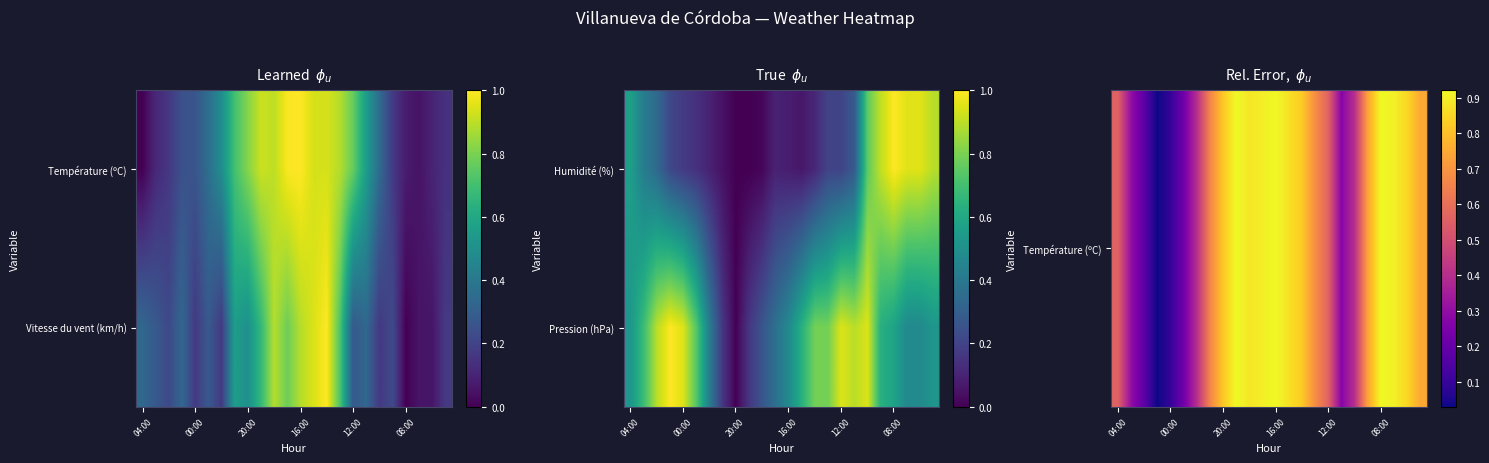

At which category is the sum across all series the highest?

14